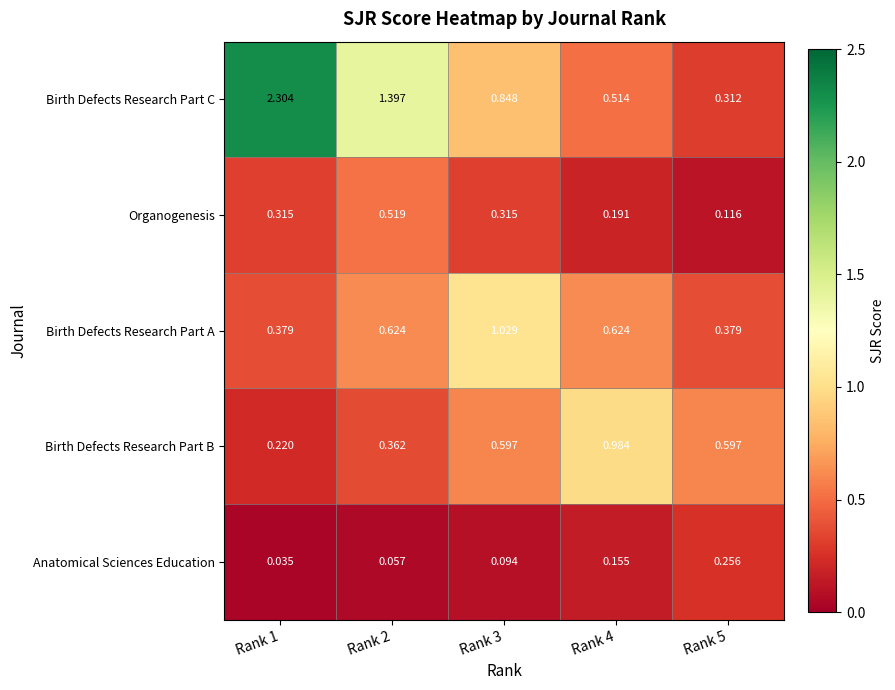

Which series has the largest total across all categories?

Birth Defects Research Part C